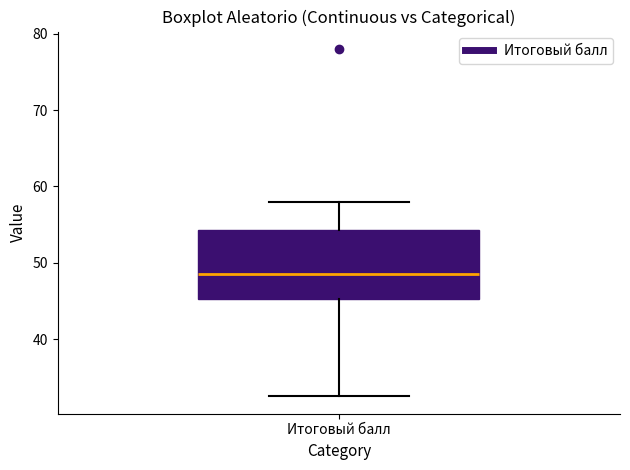

Read this box plot against the y-axis: the position of the median line, the range covered by the box, and the ends of both whiskers. The values are not printed on the chart, so give them approximately, as read against the axis.

median 49, box 45 to 54, whiskers 33 to 58